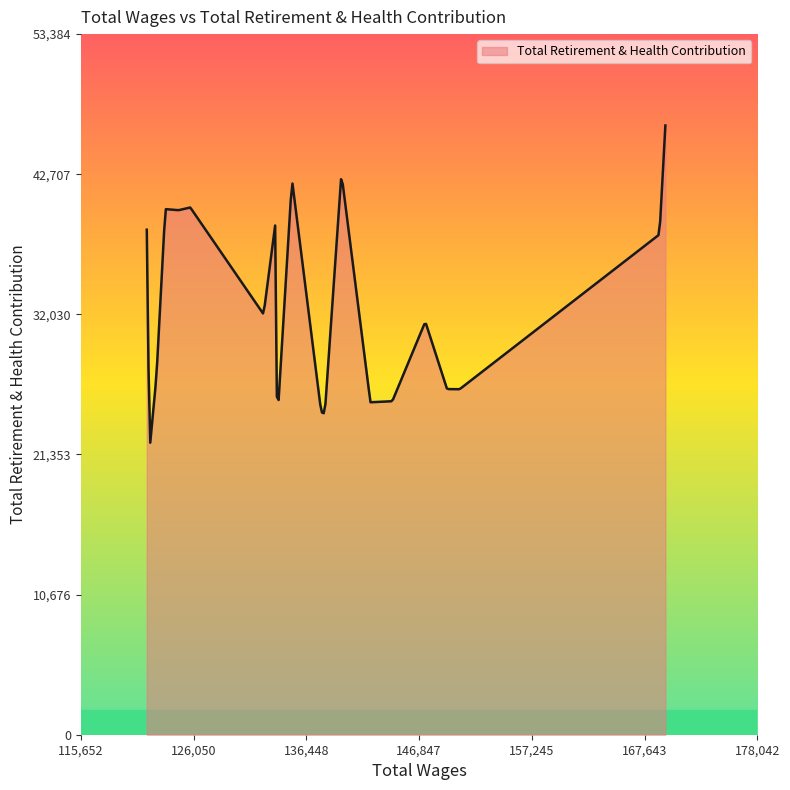

What is the difference between the maximum and minimum values?

24169.6